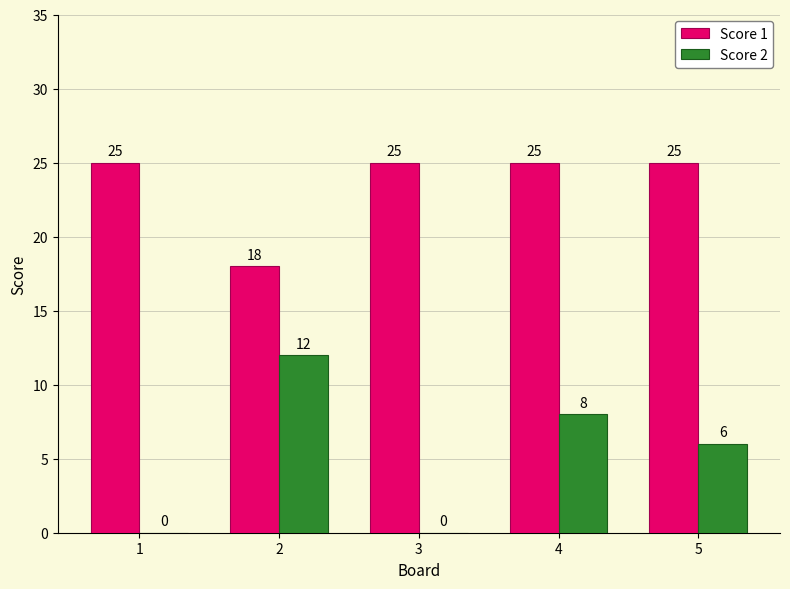

True or false: Score 2 has a value of 5 at 3.

False